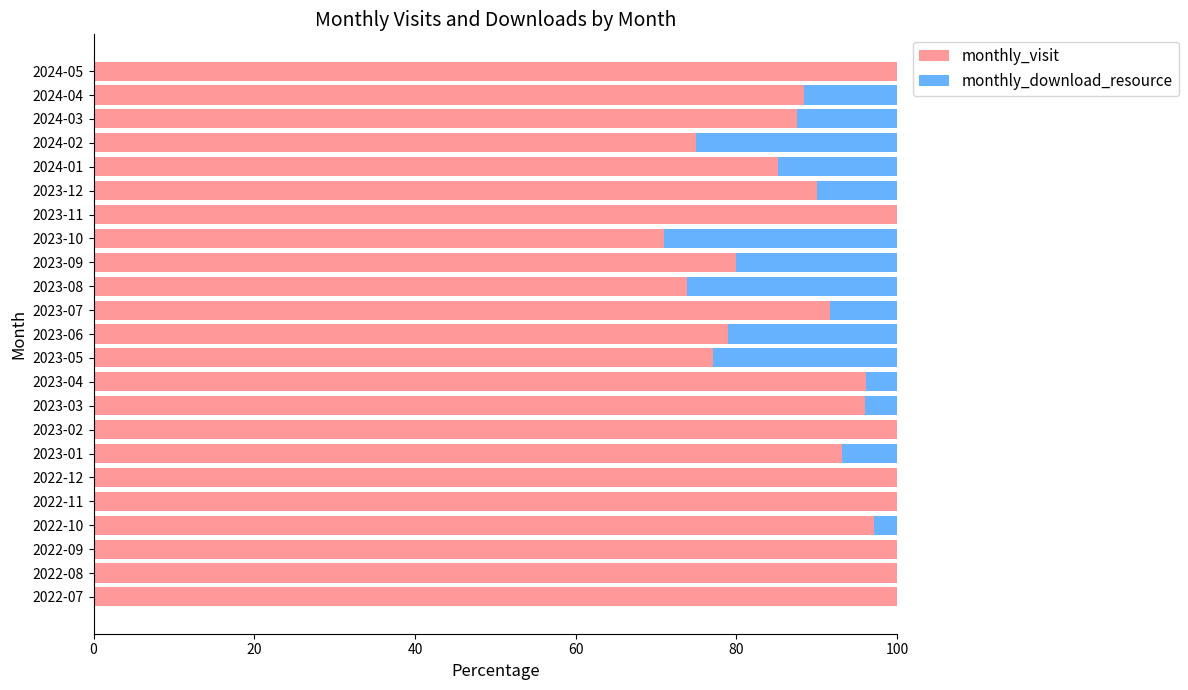

What is the sum of all monthly_visit values?

2081.2